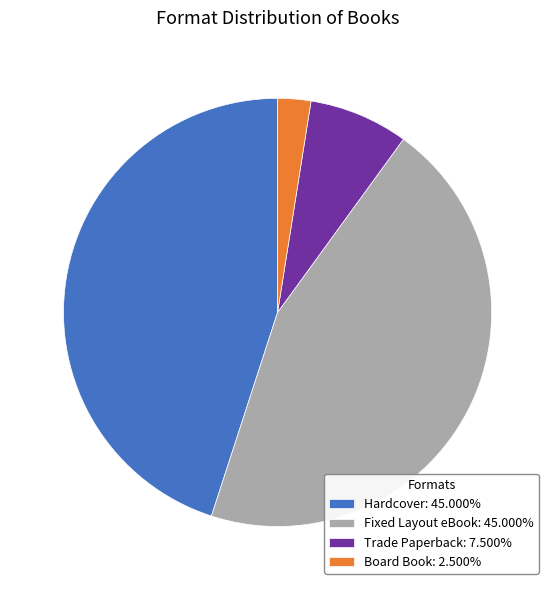

What is the ratio of the value at Fixed Layout eBook: 45.000% to the value at Trade Paperback: 7.500%?

6.0